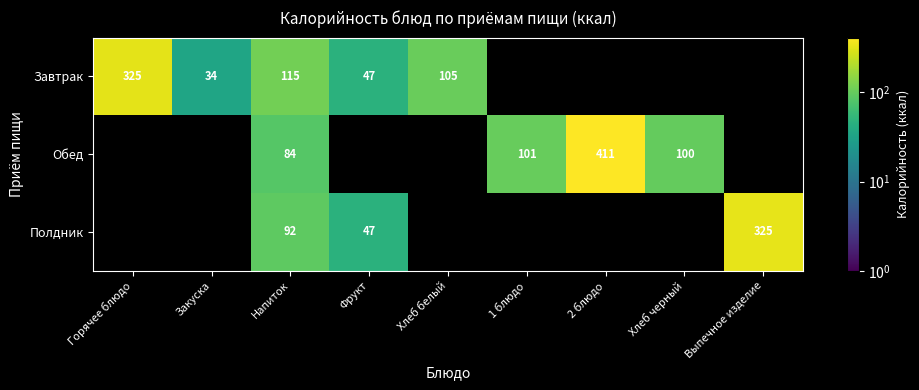

Is the value of Полдник at Напиток greater than the value of Завтрак at Хлеб белый?

No